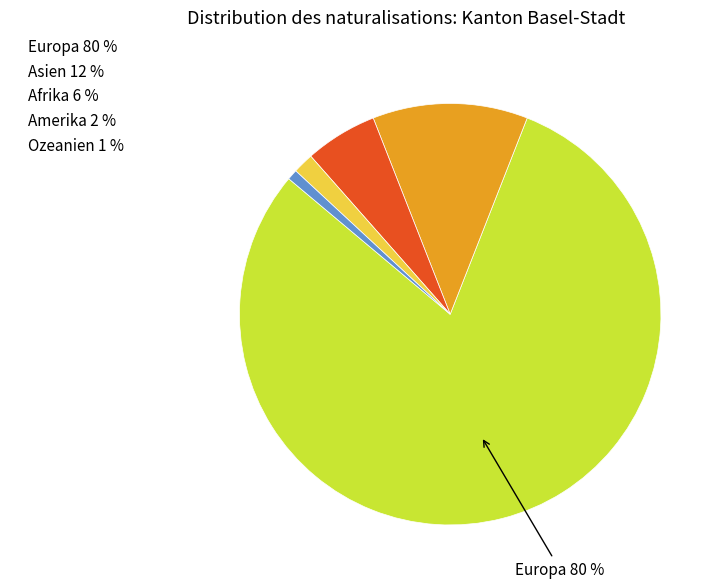

To the nearest percent, what is the average slice percentage?

20%